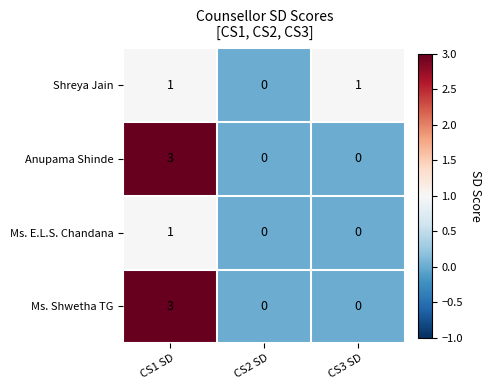

How many values in Ms. E.L.S. Chandana are above zero?

1